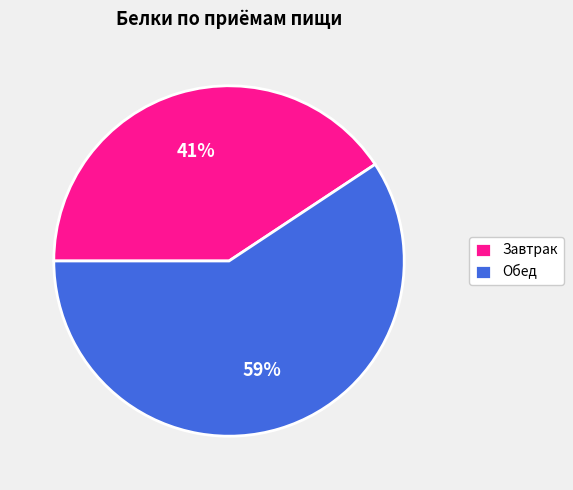

Which slice represents more than half of the pie?

Обед